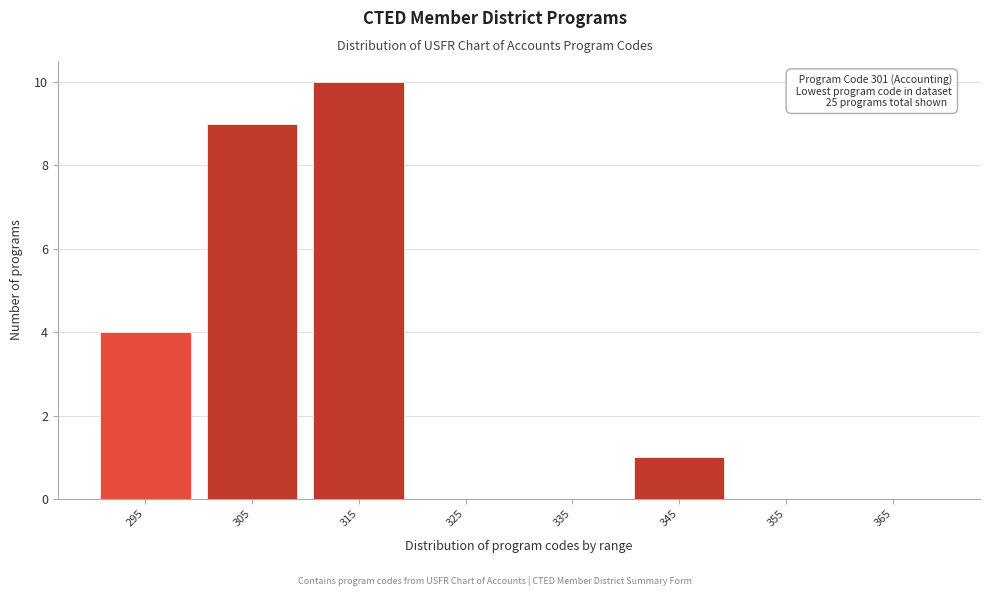

Reading right to left, what are all the values shown in this chart?

365=0	355=0	345=1	335=0	325=0	315=10	305=9	295=4